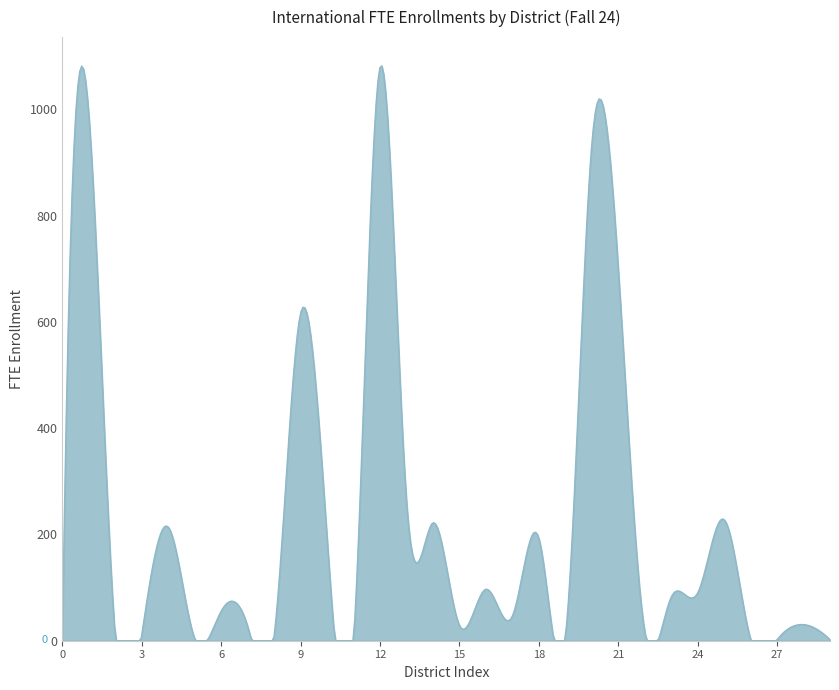

What is the greatest value displayed?

1082.2